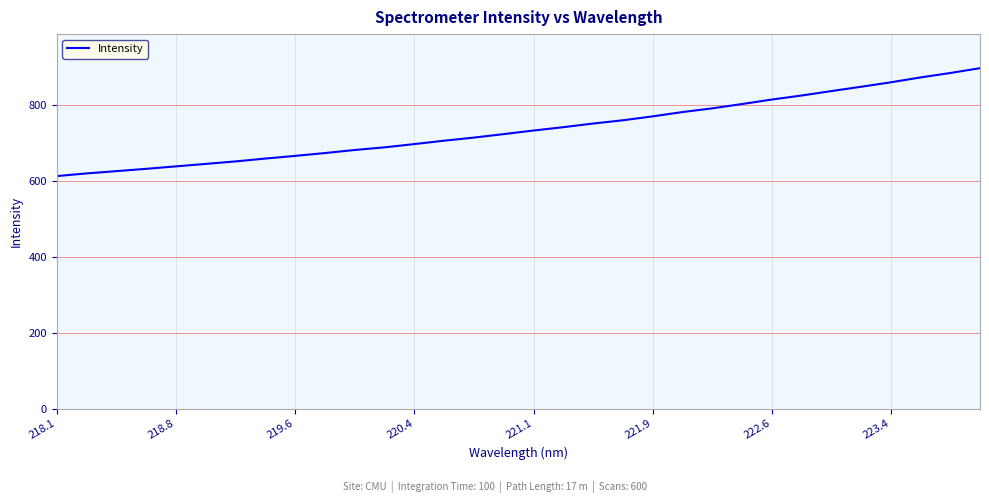

What is the difference between the maximum and minimum values?

283.9